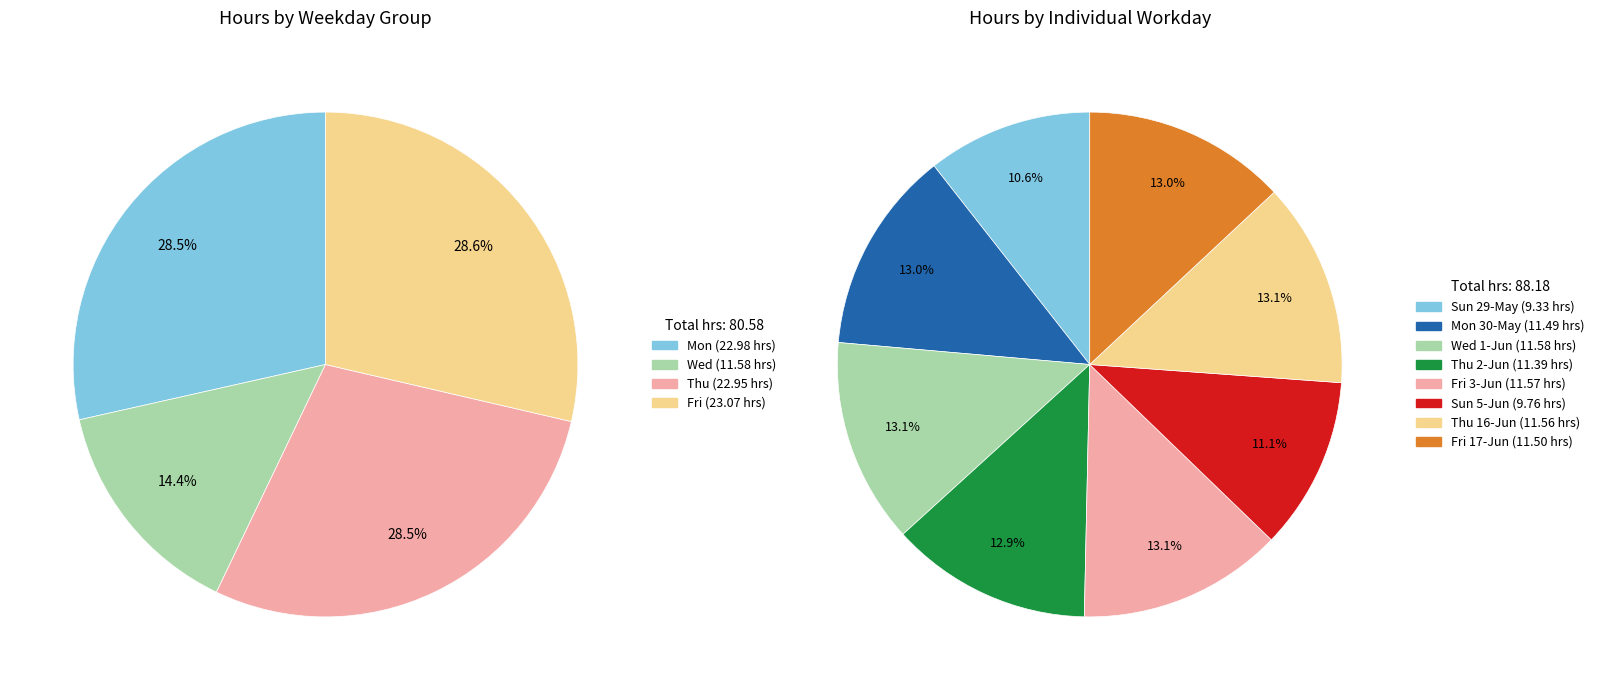

Is the sum of Mon 30 May and Wed 1 Jun greater than half?

No